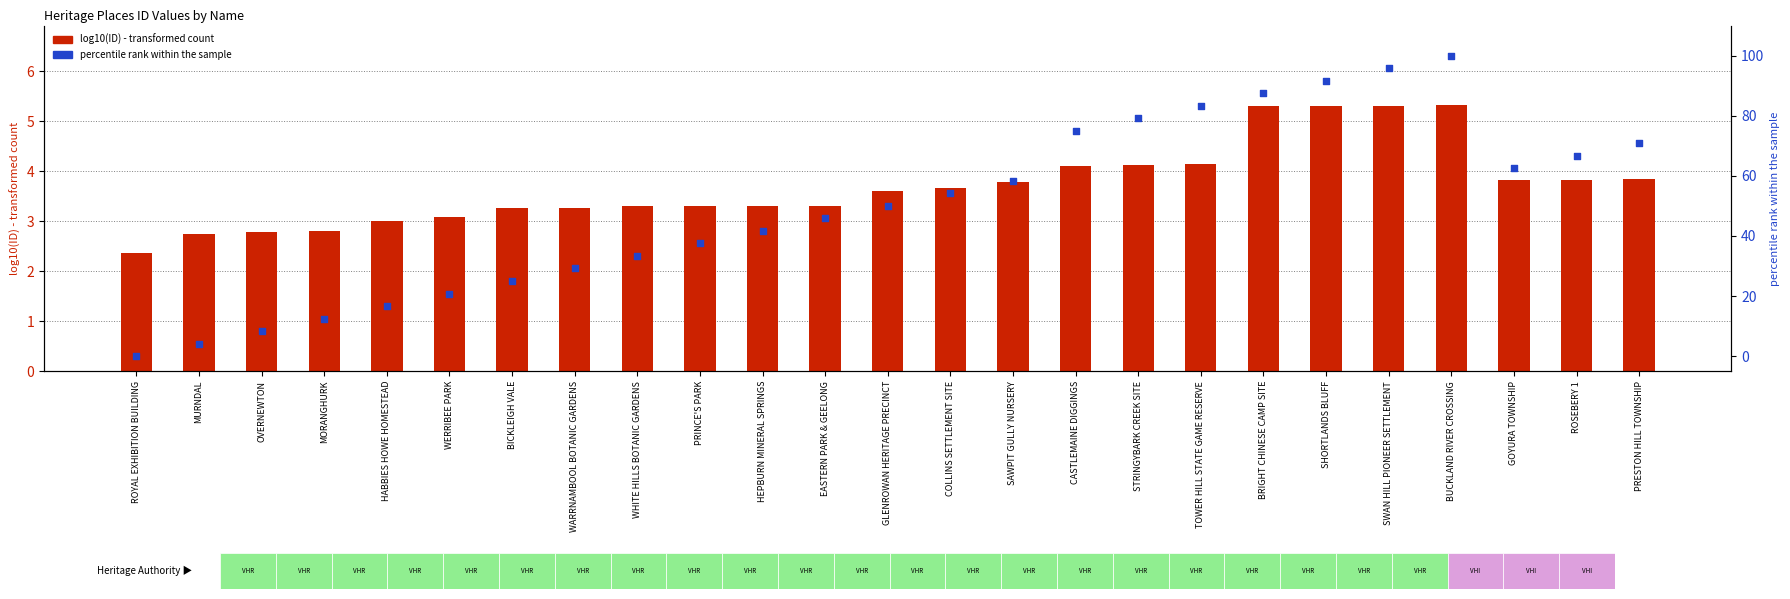

Which series has the largest total across all categories?

percentile rank within the sample